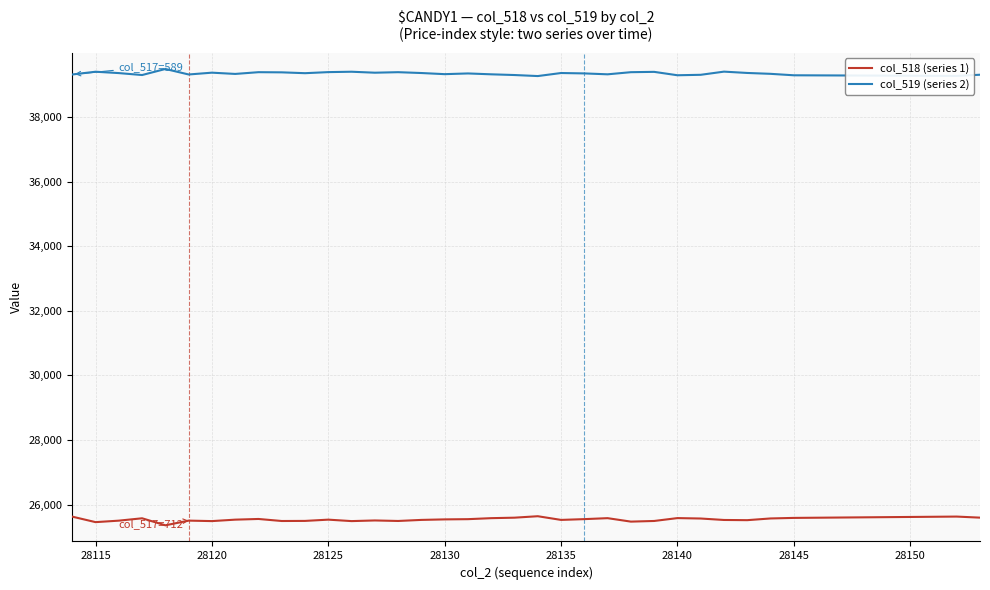

What is the maximum value shown in the chart?

39486